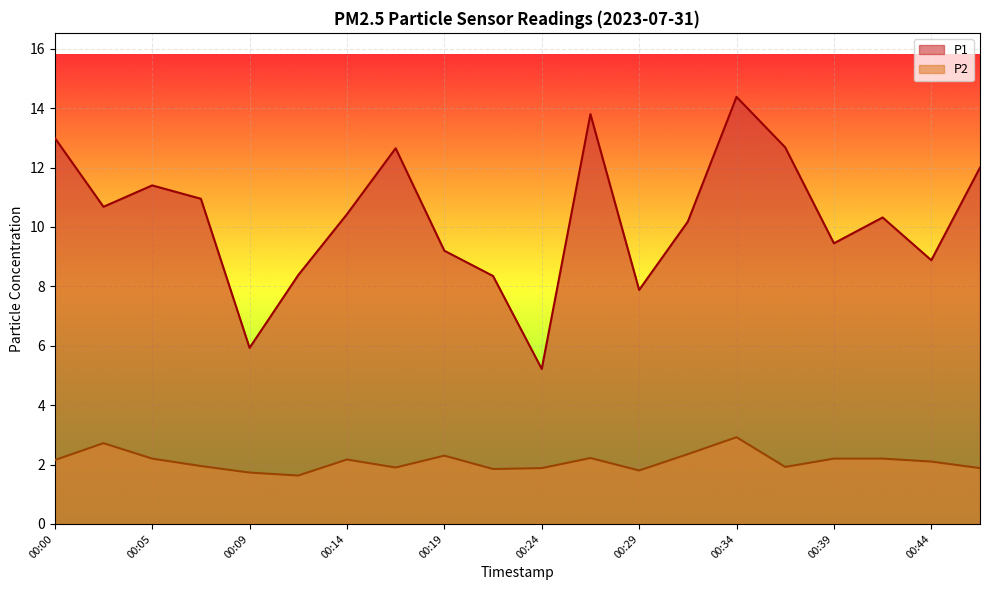

Rank the categories by P1 value from highest to lowest.

00:34, 00:27, 00:00, 00:37, 00:17, 00:46, 00:05, 00:07, 00:02, 00:14, 00:42, 00:32, 00:39, 00:19, 00:44, 00:12, 00:22, 00:29, 00:09, 00:24